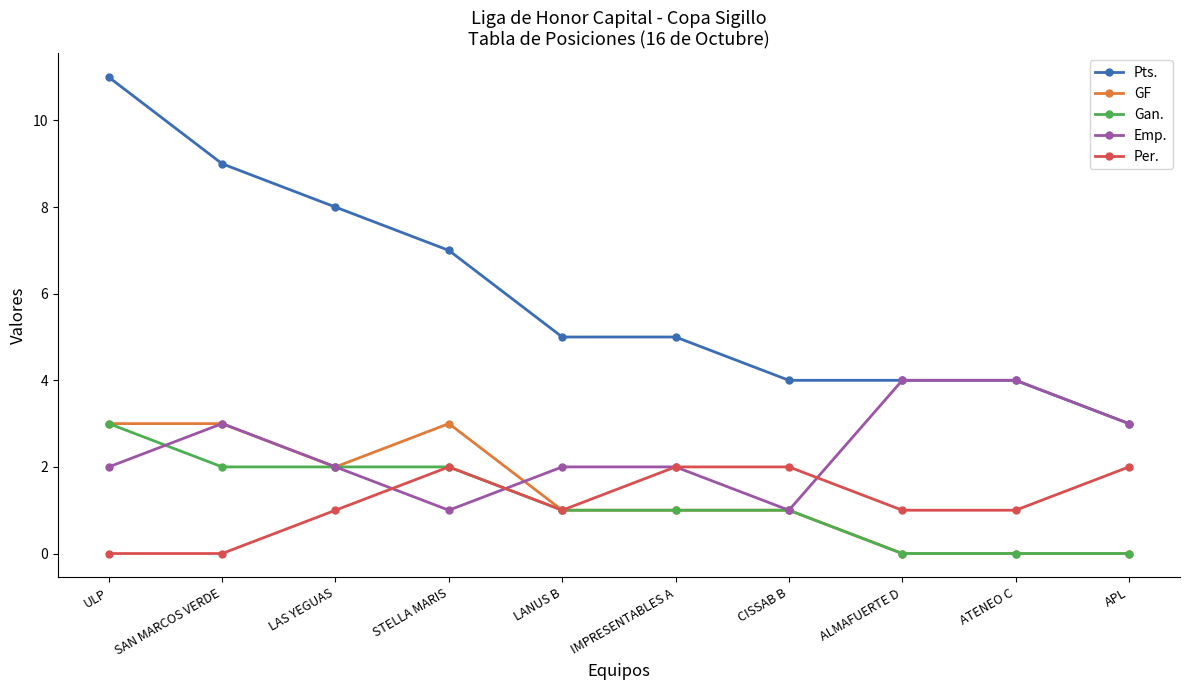

Which series has the largest total across all categories?

Pts.